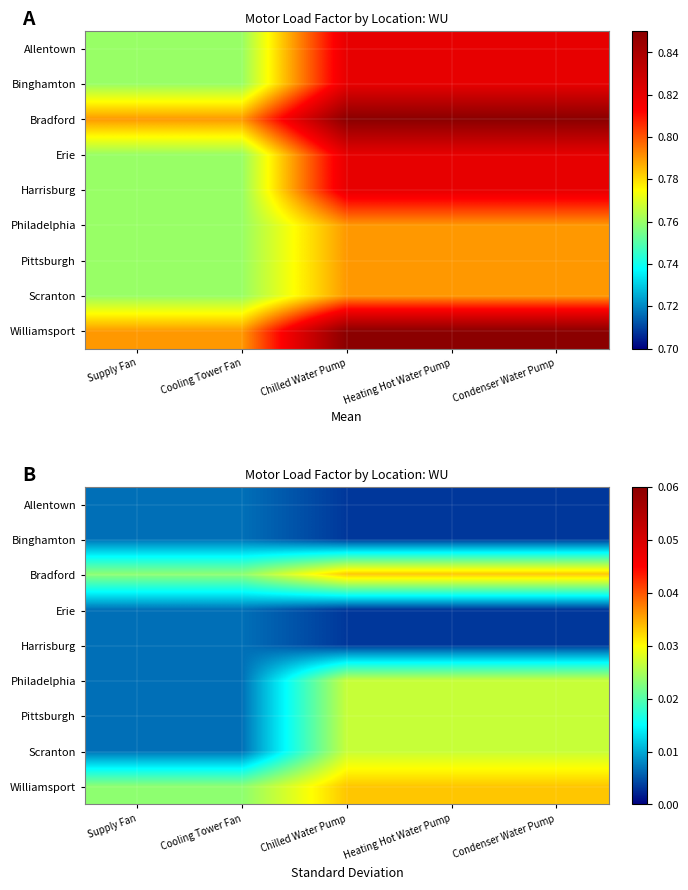

How many distinct data groups are displayed?

9